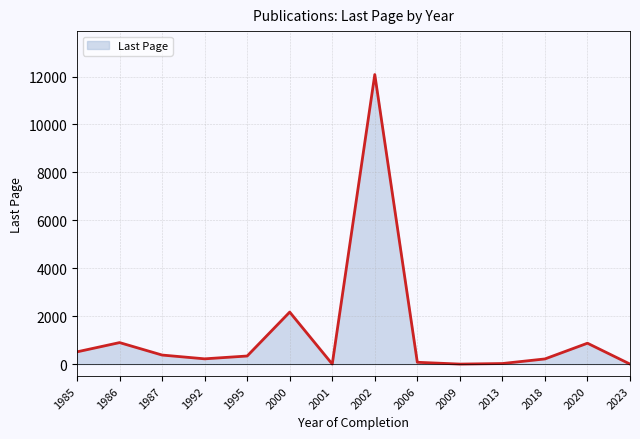

True or false: the data shows 23 at 2013.

True